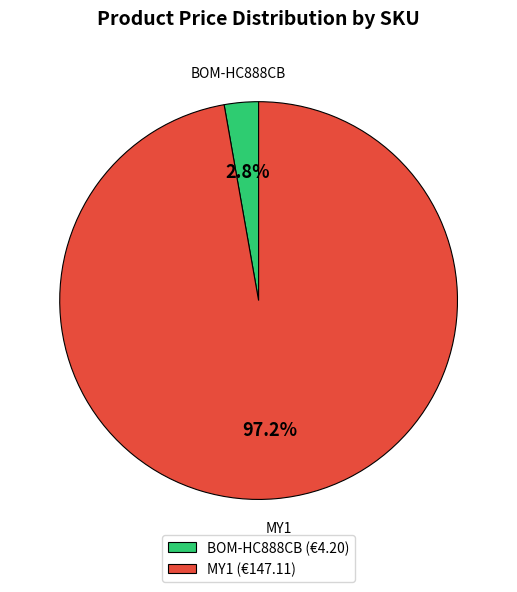

How many segments does this pie chart have?

2